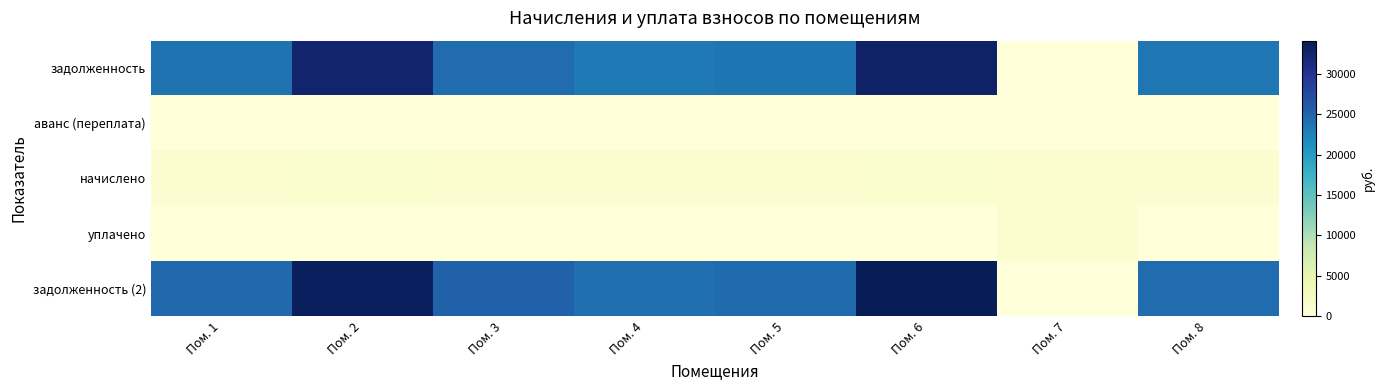

What is the total value across all series at Пом. 4?

48088.6